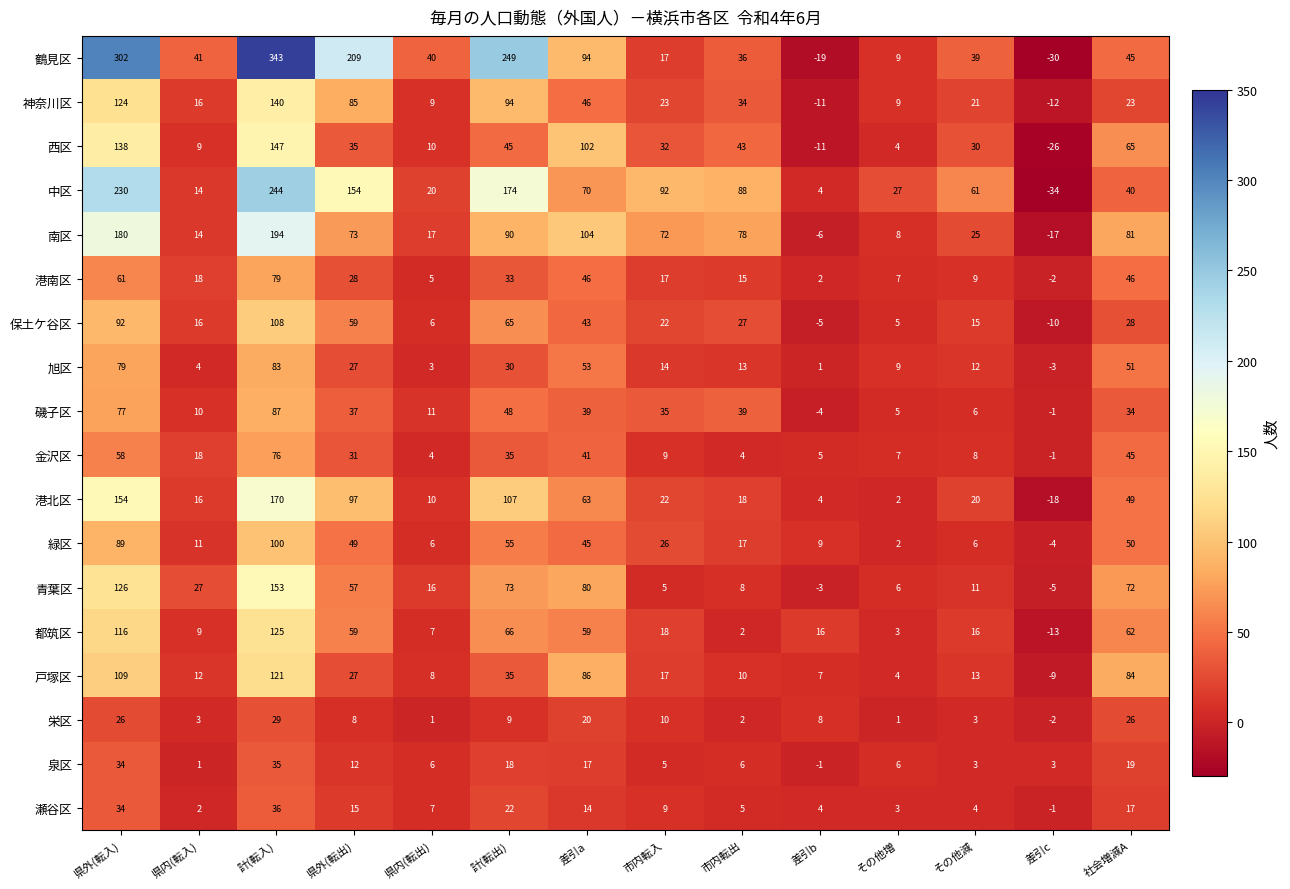

What is the difference between the maximum and second lowest values in the 磯子区 series?

88